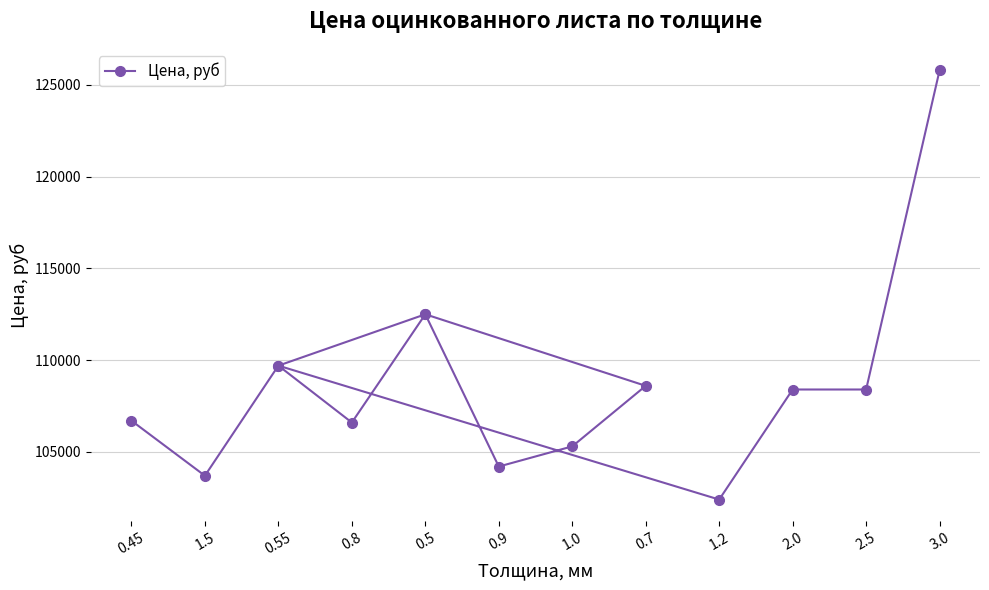

How many lines are shown in the chart?

1